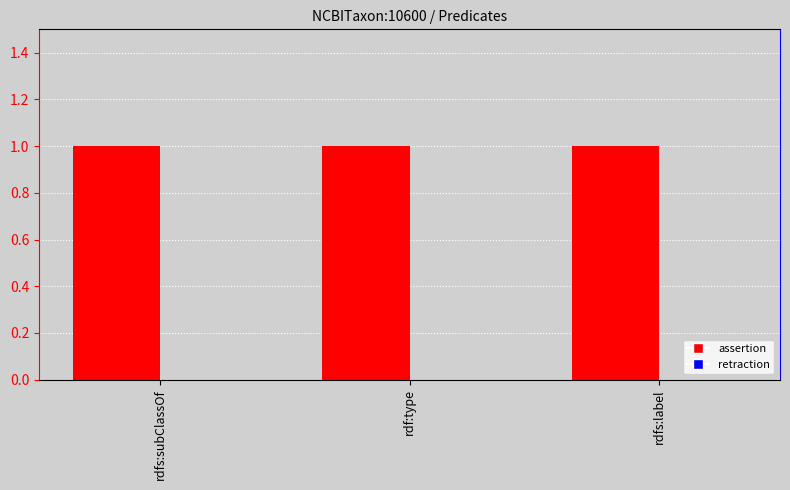

What are all the series names shown in the legend?

assertion, retraction